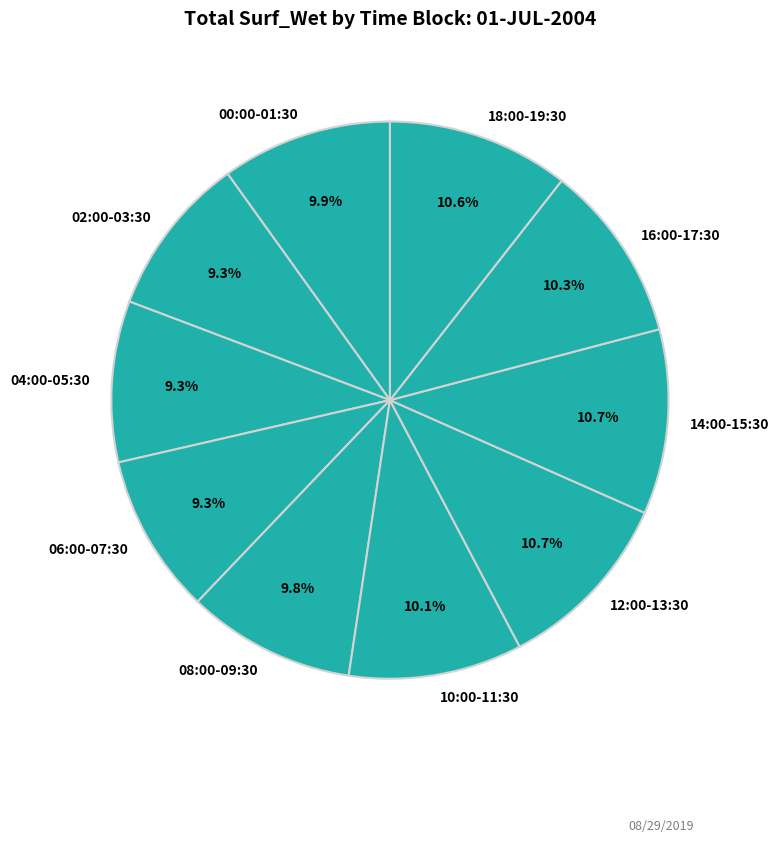

Is there a majority slice in this chart?

No